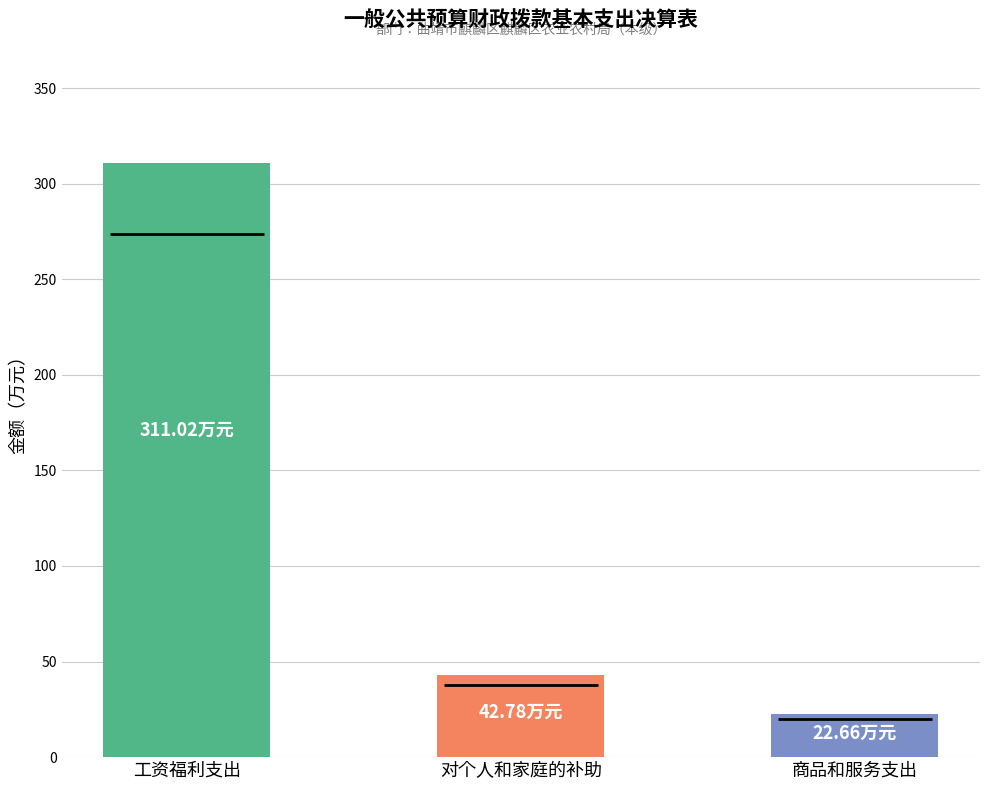

Is it true that the value at 商品和服务支出 is 37.1?

False